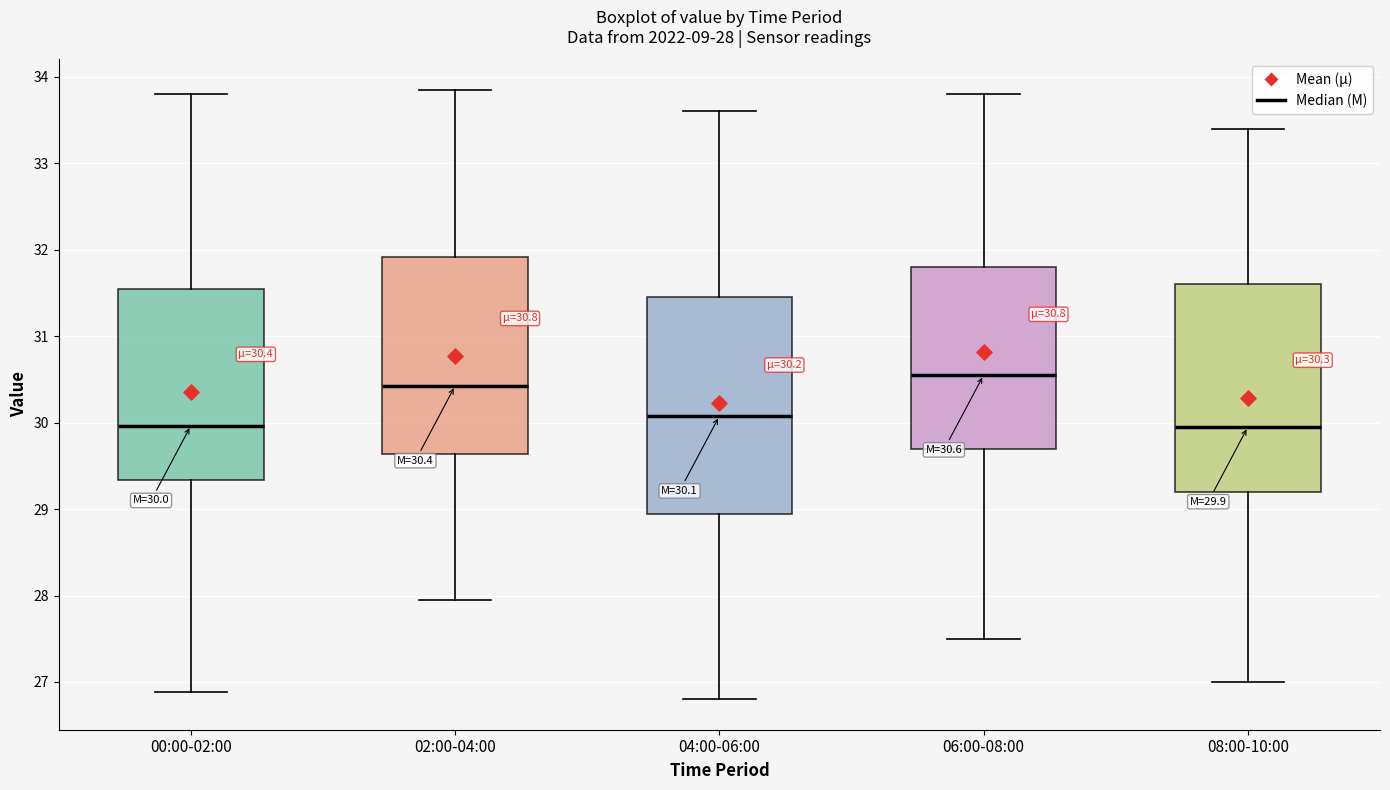

Which box is the tallest, from its lower edge to its upper edge?

04:00-06:00